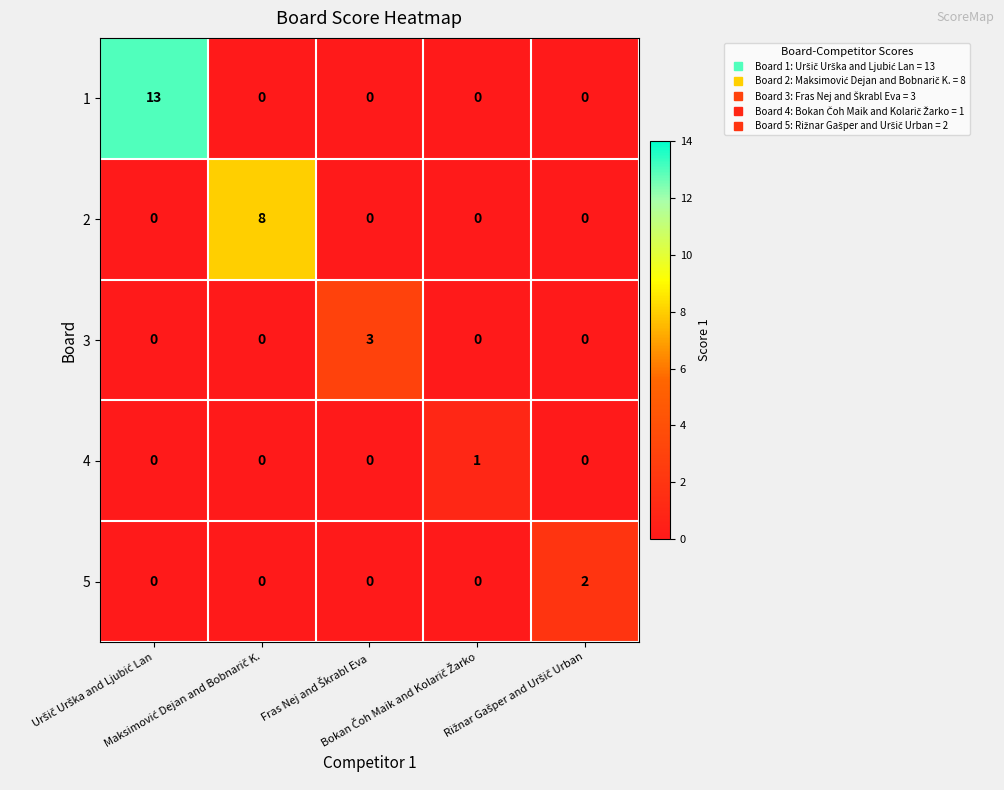

What is the difference between the maximum and minimum values in the 2 series?

8